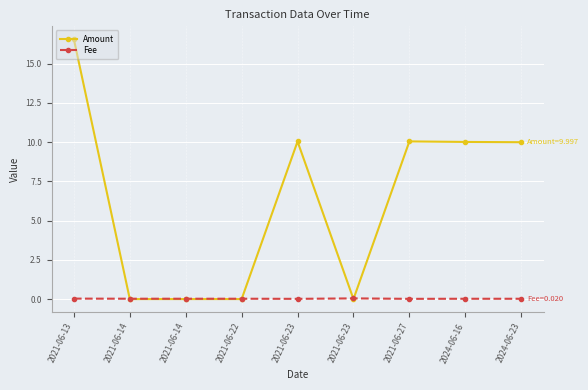

Is this an area chart (filled region under the line)?

No